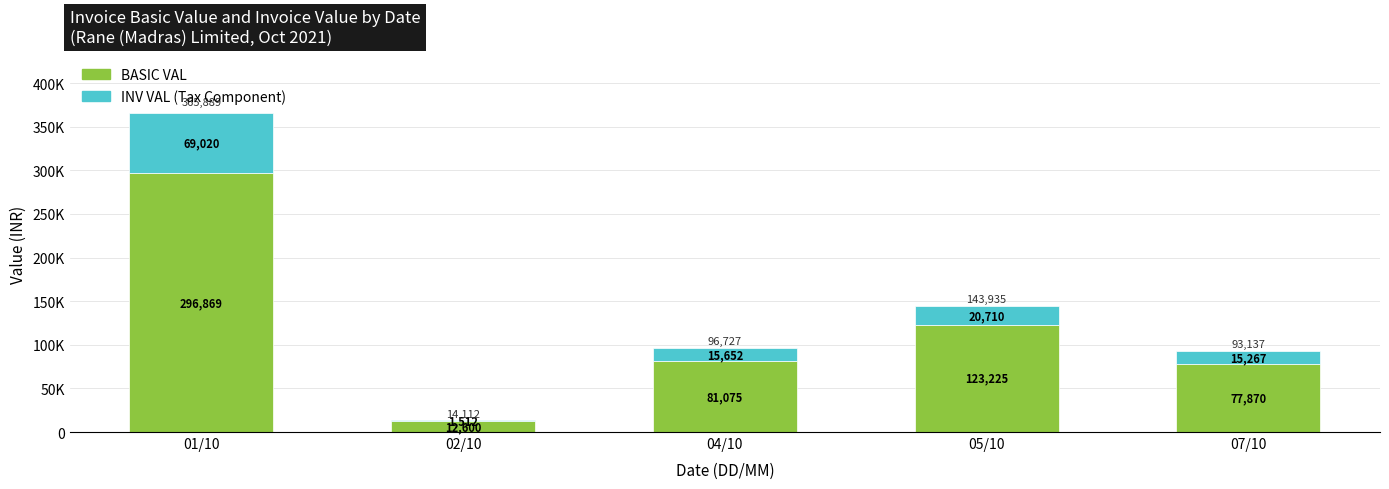

Does the chart contain stacked bars?

Yes